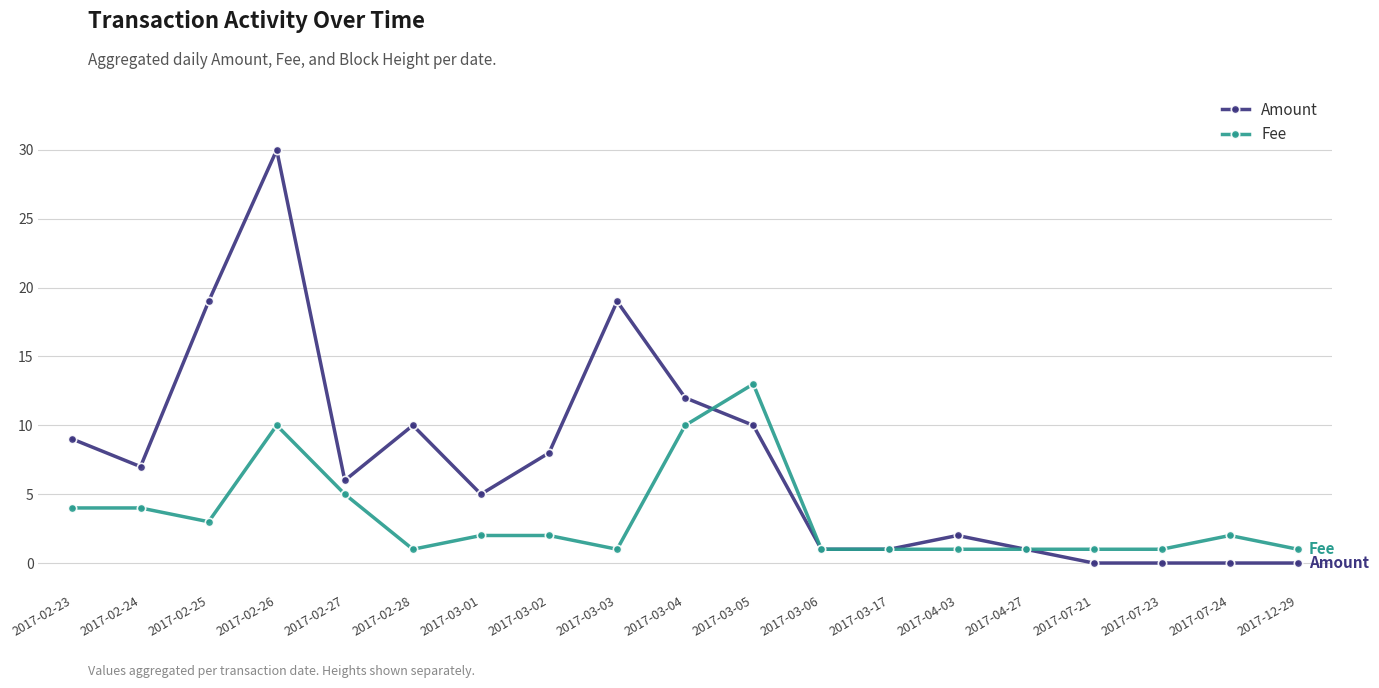

Does the chart have visible grid lines?

Yes